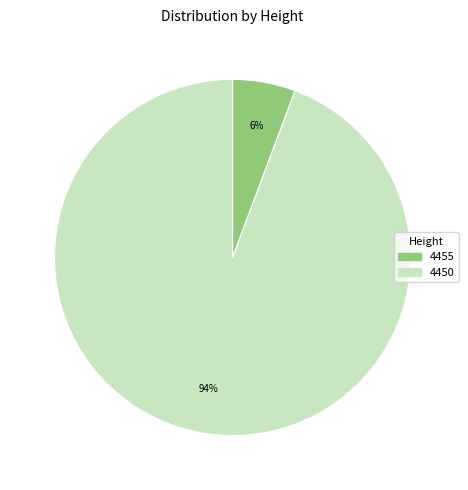

Does 4450 represent more than half of the total?

Yes